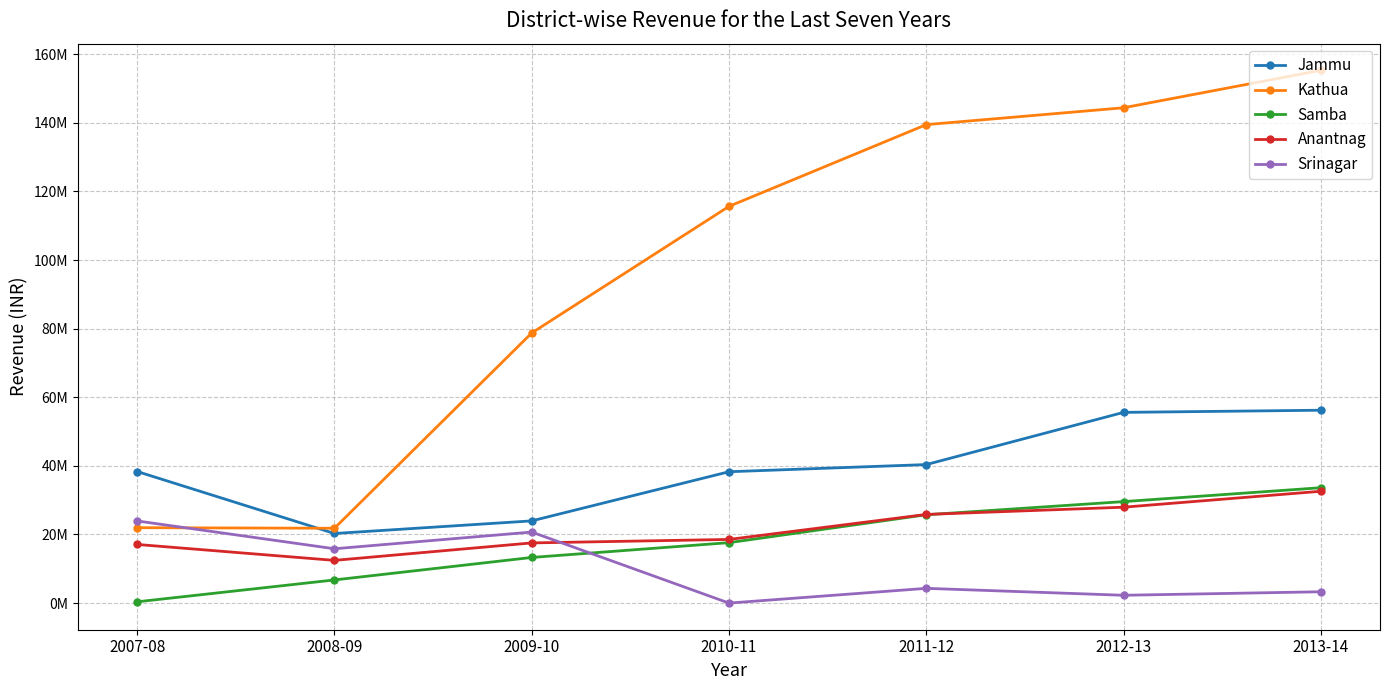

How many intersections are there between Kathua and Jammu?

1